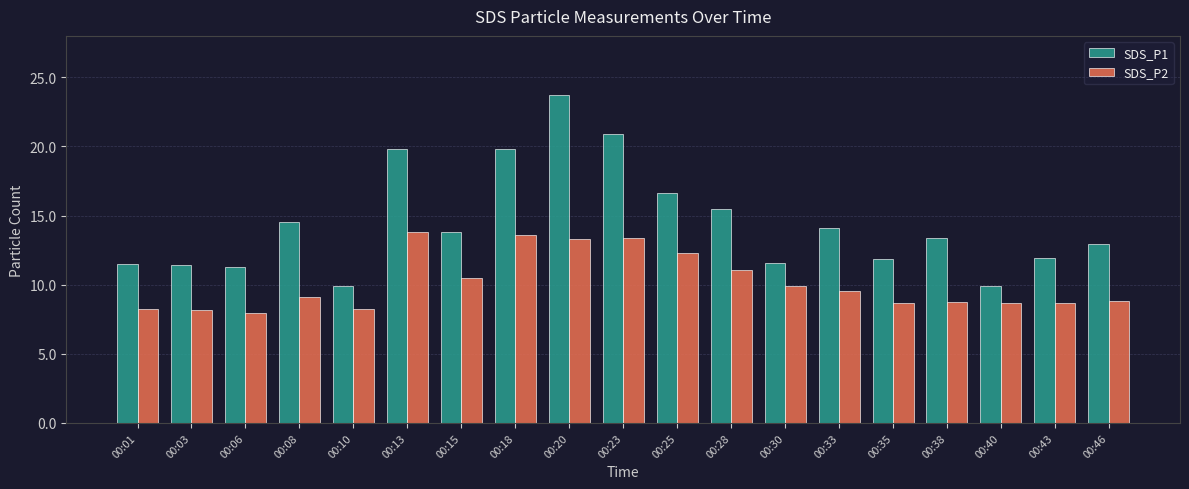

At 00:10, list the series in order from smallest to largest.

SDS_P2, SDS_P1